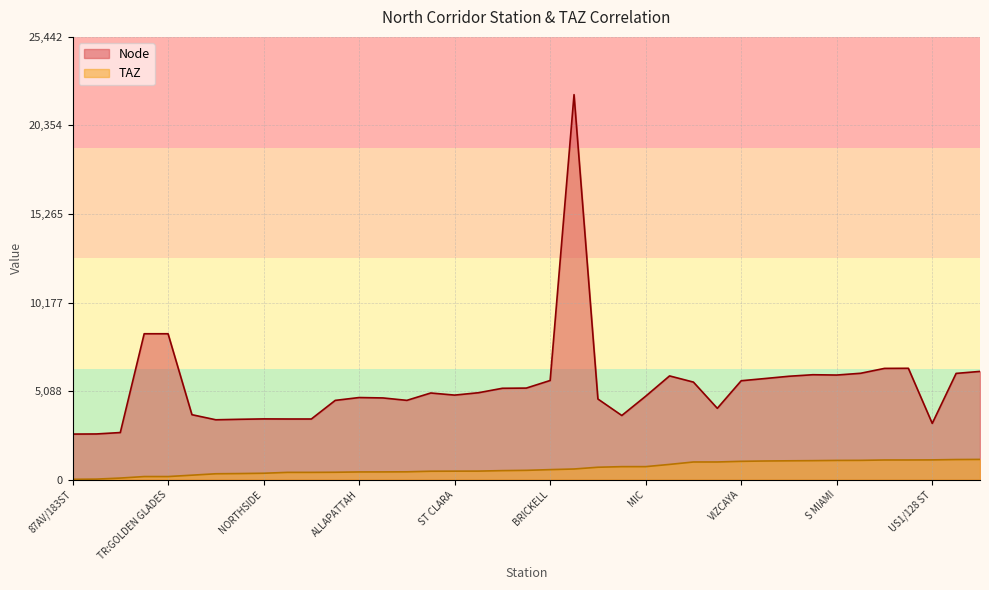

Reading left to right, transcribe all the data shown in this chart.

Node: 2616	2623	2704	8382	8382	3730	3438	3466	3488	3483	3483	4552	4716	4693	4554	4977	4856	4993	5248	5259	5696	22124	4632	3684	4792	5959	5603	4097	5681	5809	5939	6027	6009	6110	6391	6397	3230	6103	6218
TAZ: 16	28	88	175	175	254	335	347	365	415	415	422	440	442	448	481	485	488	516	532	573	609	710	744	745	873	1012	1013	1050	1069	1080	1089	1102	1106	1127	1128	1133	1153	1160